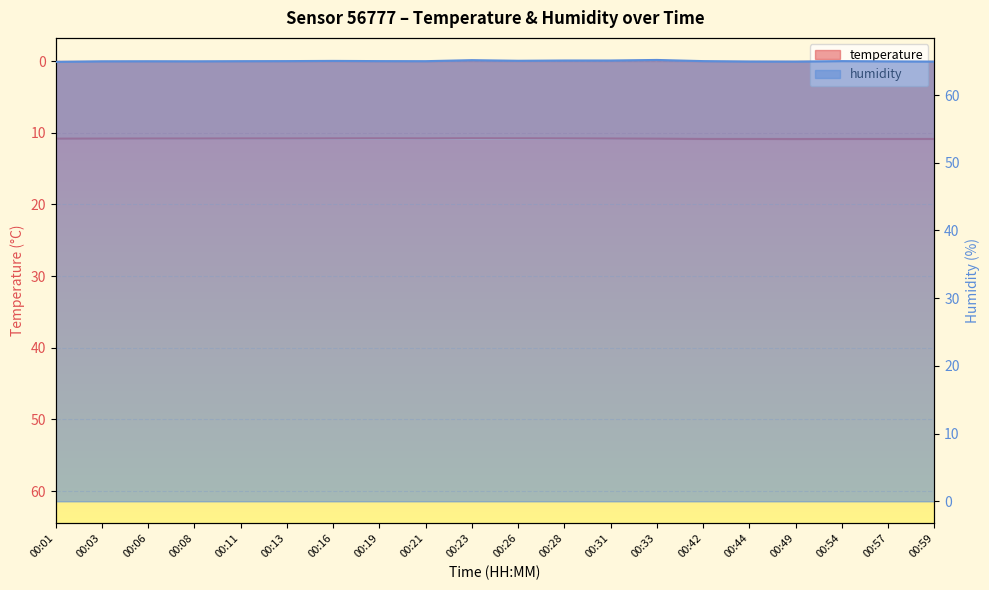

What is the value of the humidity point at the 10th from the left?

65.2